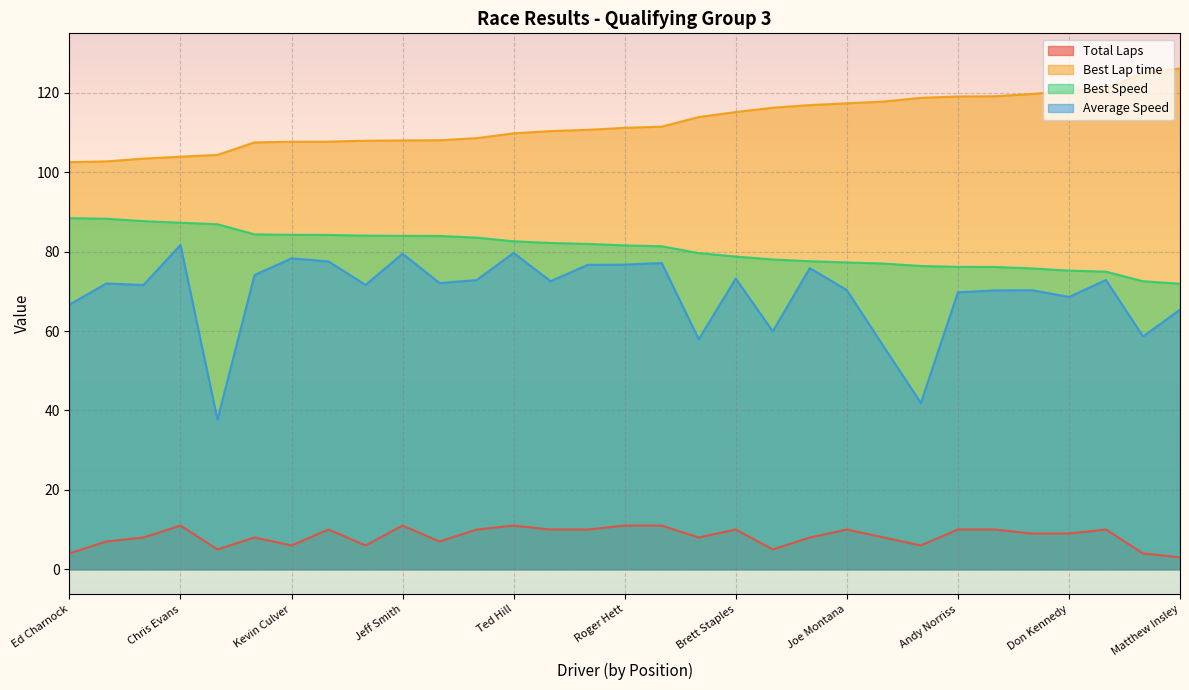

Which category has the lowest value in the Total Laps series?

Matthew Insley